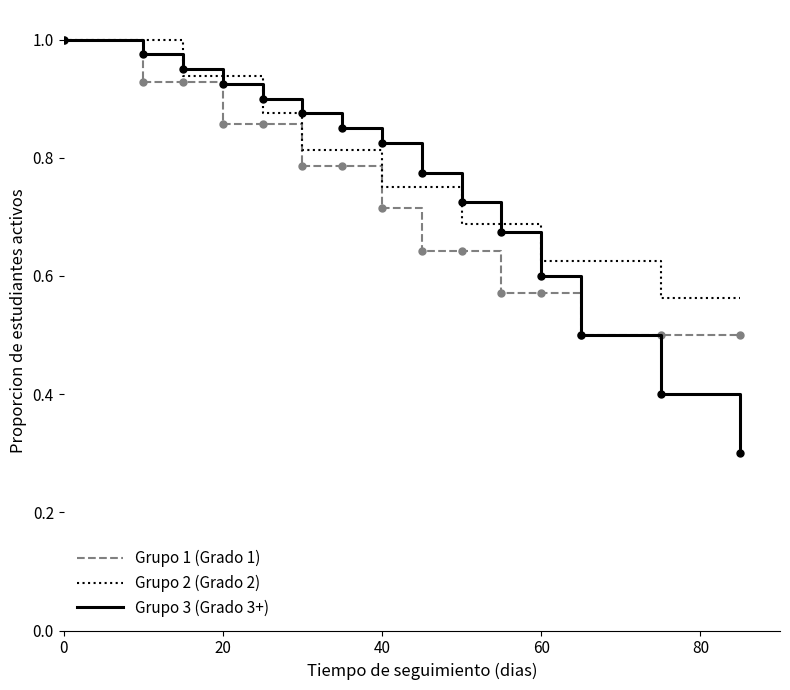

What is the minimum value for Grupo 1 (Grado 1)?

0.5